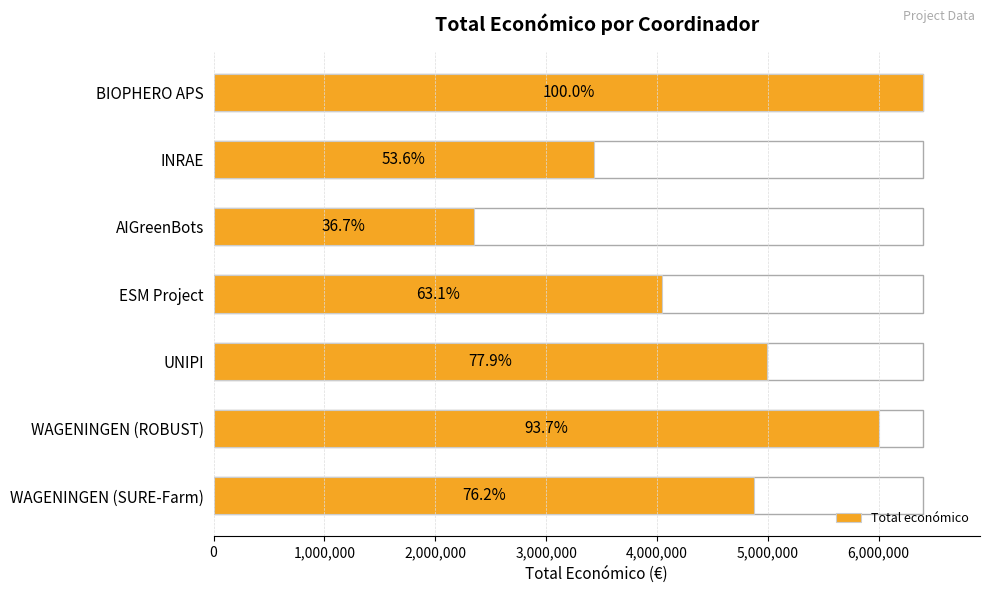

Which has a higher value, UNIPI or INRAE?

UNIPI